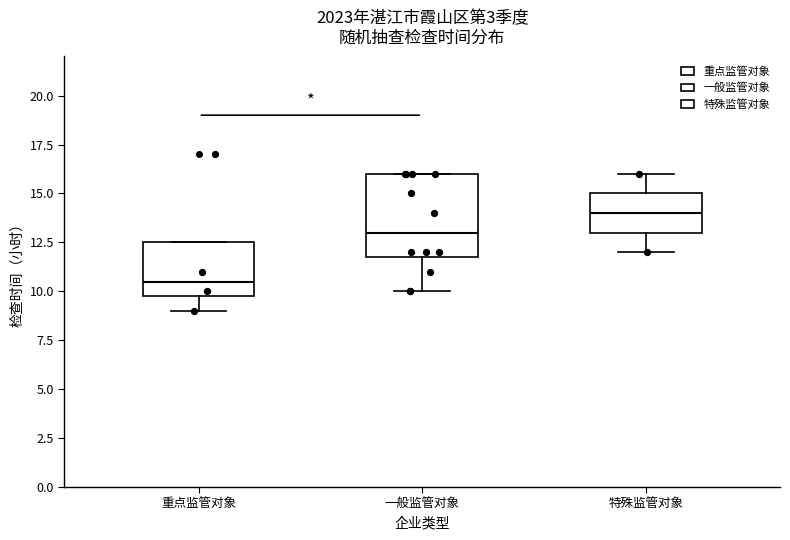

Which box has the lowest median line?

重点监管对象